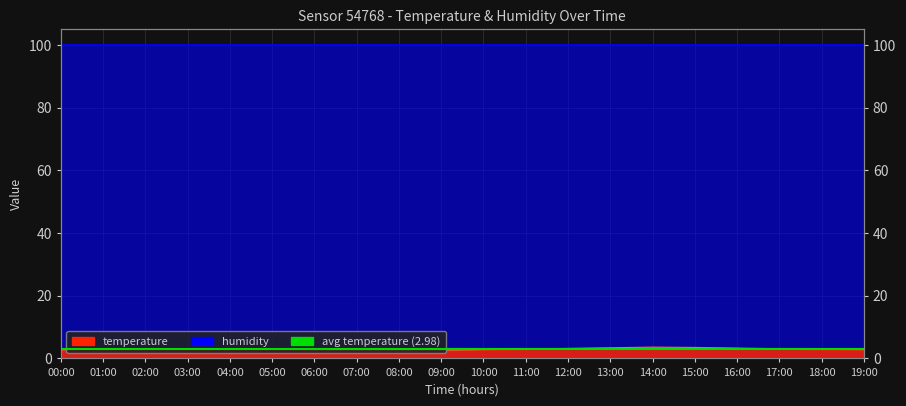

True or false: the data shows 1.6 at 09:00.

False